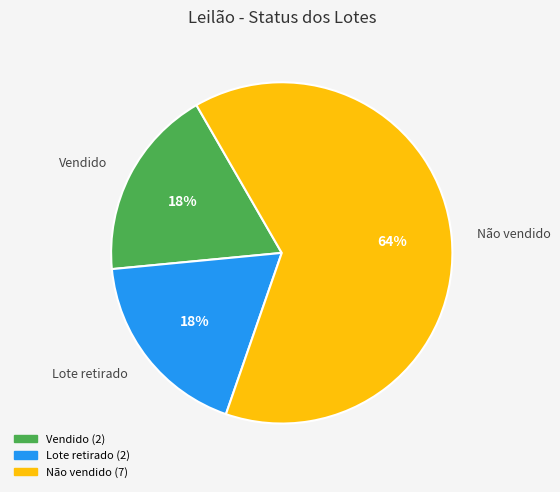

Is Vendido the majority of the pie?

No